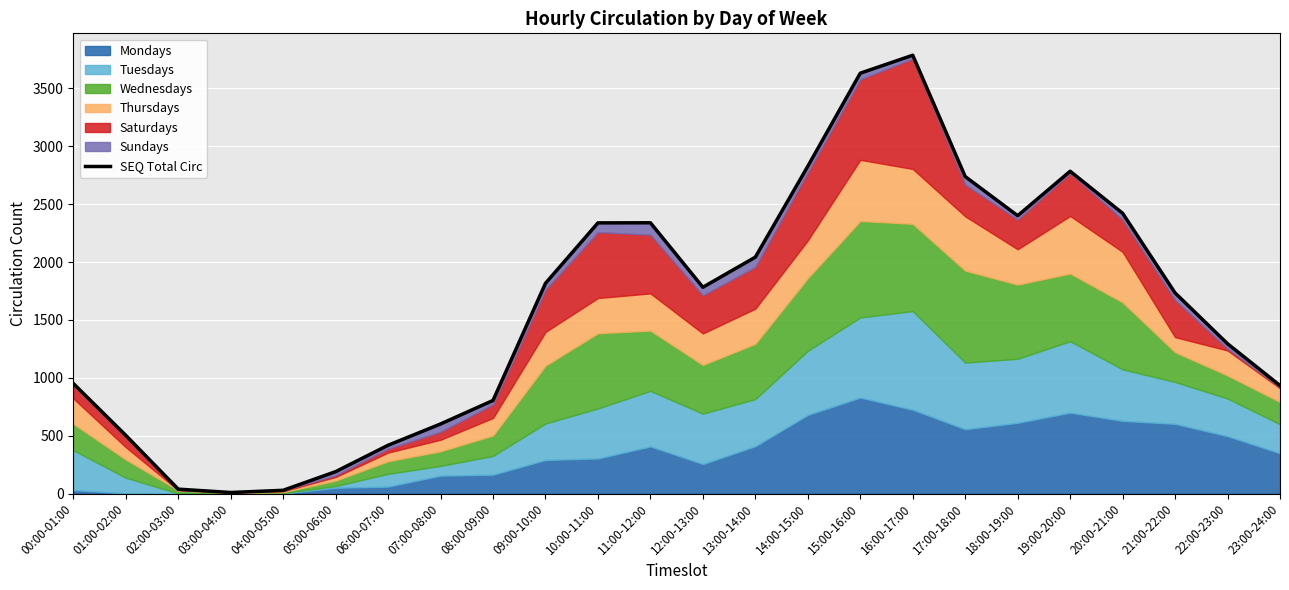

Where is the first local maximum?

11:00-12:00